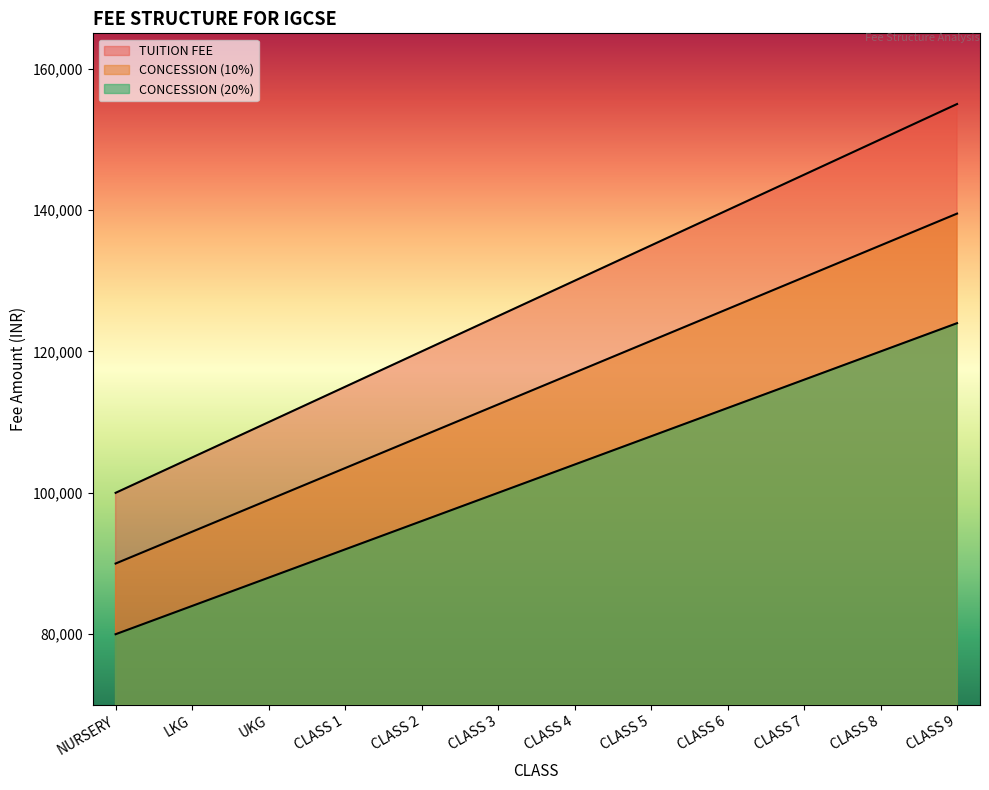

How many lines are shown in the chart?

3